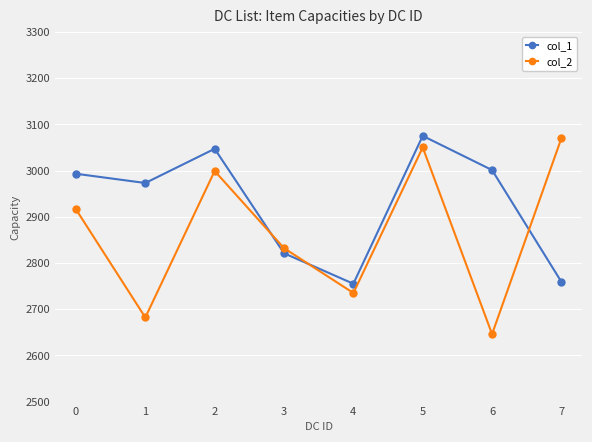

What is the approximate value of col_2 at 0?

2916